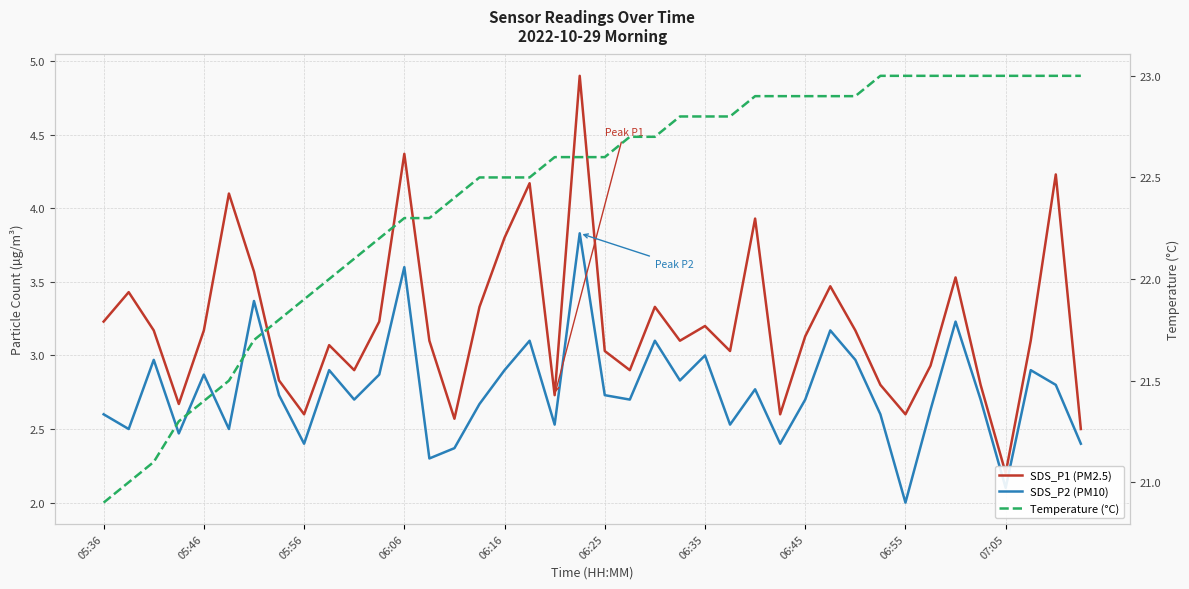

What is the value of the SDS_P1 (PM2.5) point at the 16th from the left?

3.3